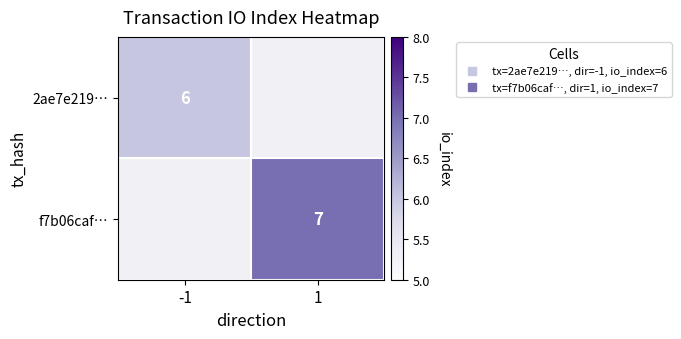

Read the 2ae7e219… value at -1.

6.0